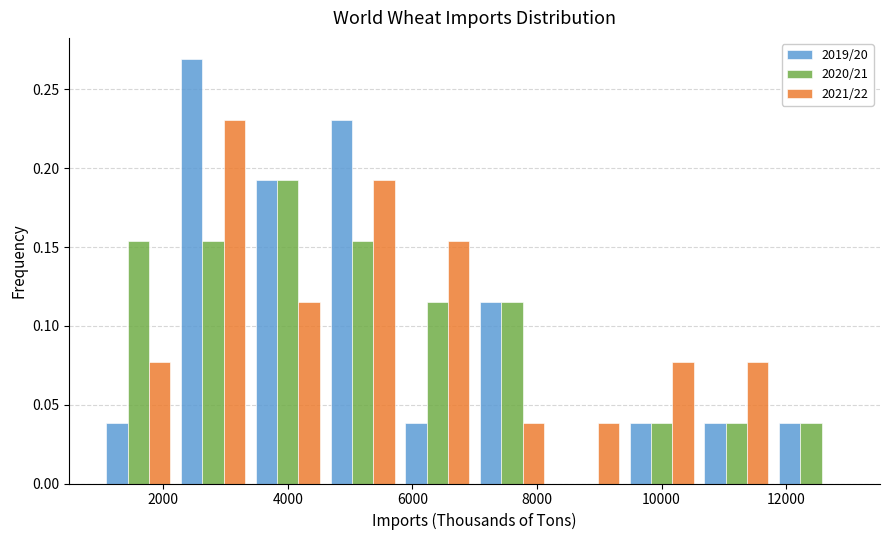

In the 2020/21 series, which range on the x-axis has the tallest bar?

3400 to 4600